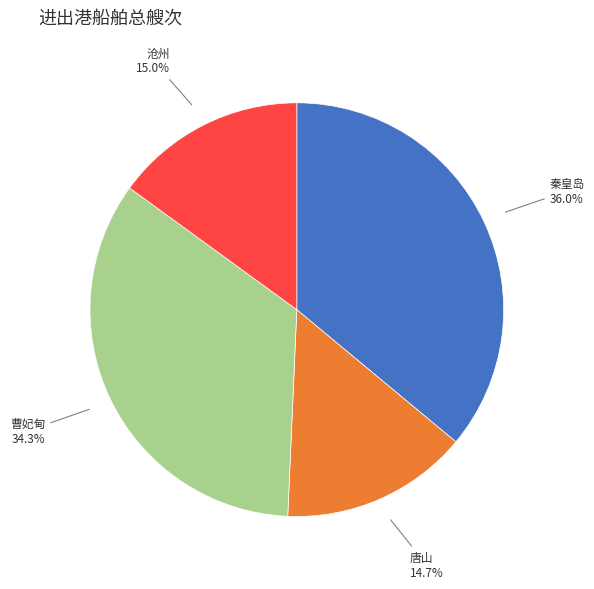

To the nearest percent, what is the combined percentage of 曹妃甸 and 沧州?

49%